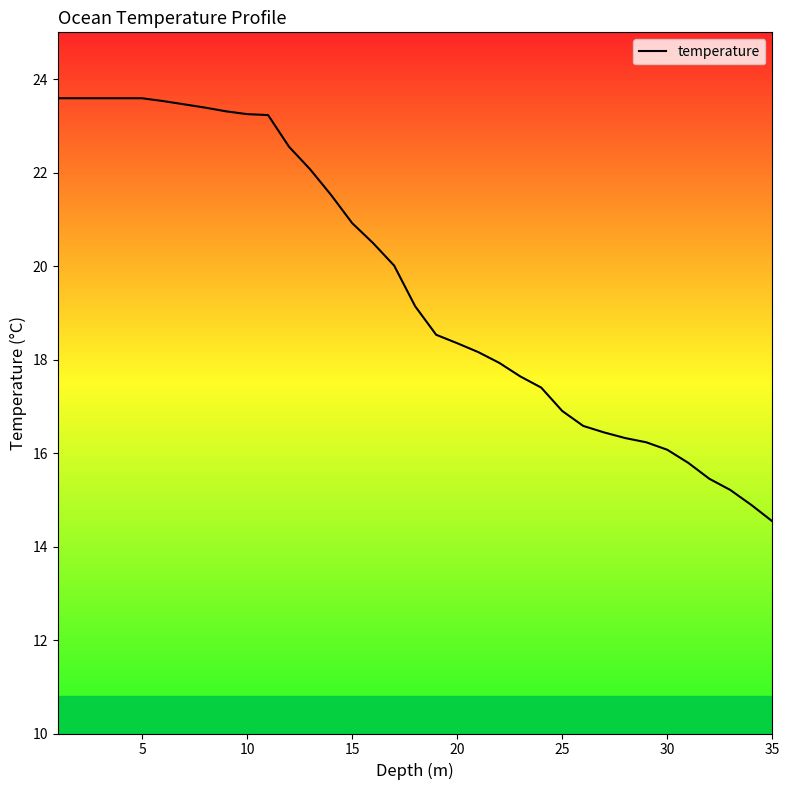

What is the greatest value displayed?

23.6